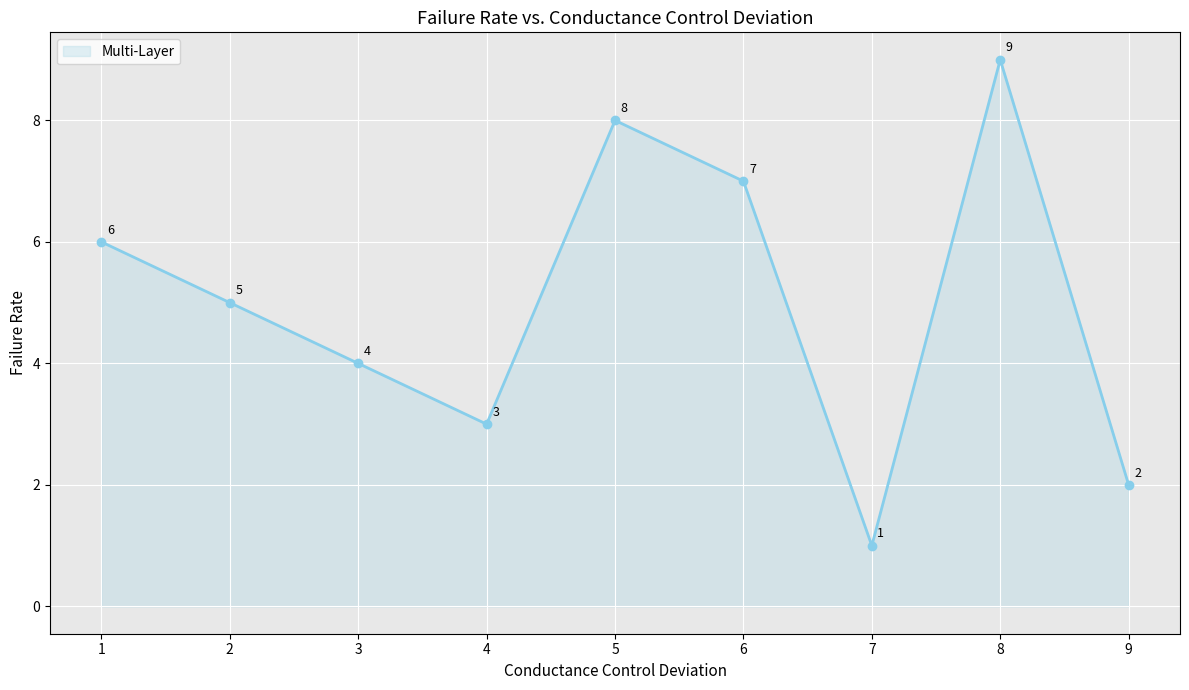

Reading left to right, transcribe all the data shown in this chart.

6	5	4	3	8	7	1	9	2